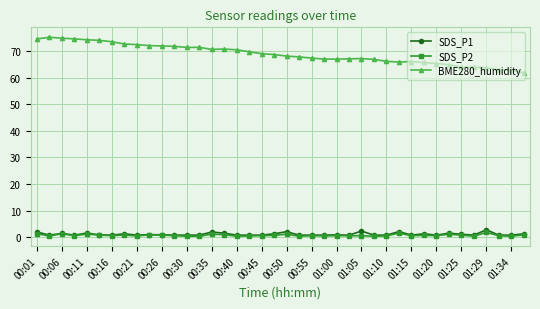

Rank the series by their maximum value, from lowest to highest.

SDS_P2, SDS_P1, BME280_humidity